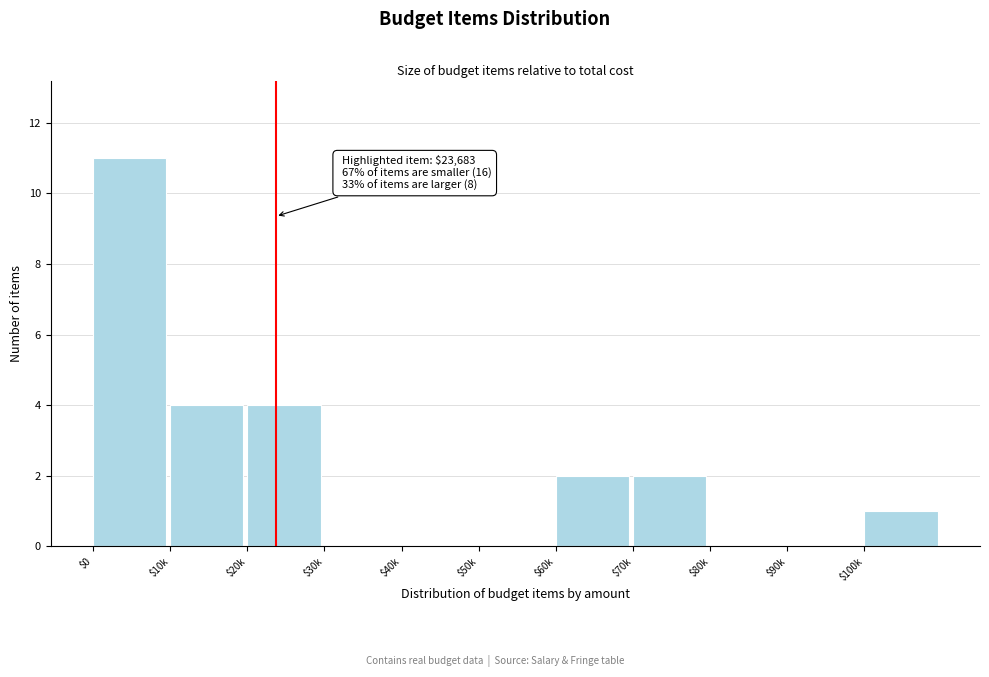

Is it true that the value at $40k is 5?

False